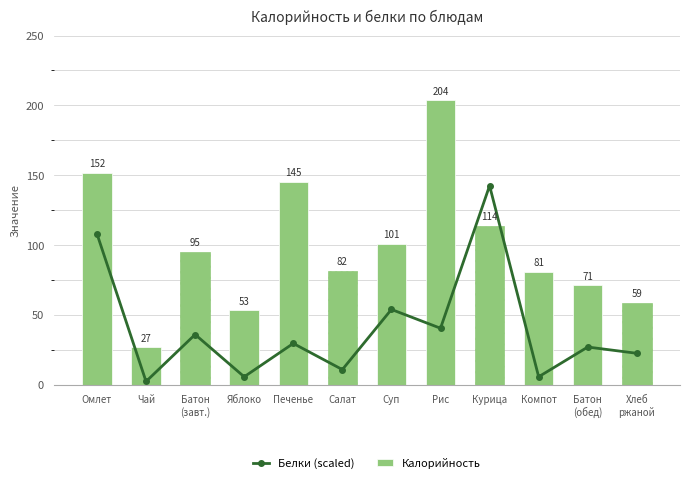

Read the Белки (scaled) value at Салат.

10.8